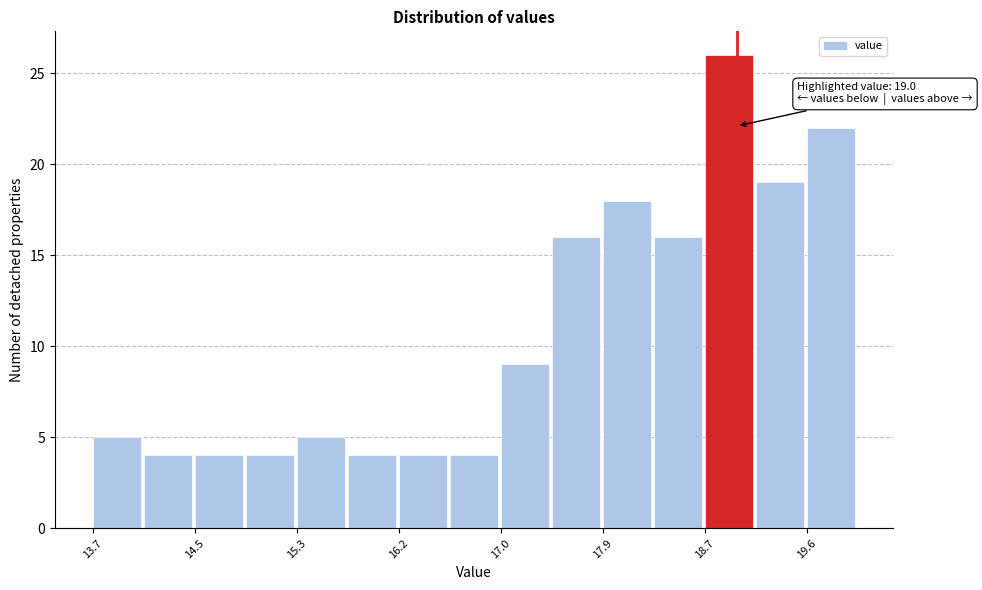

Over which range of the x-axis is the bar tallest?

18.7 to 19.2